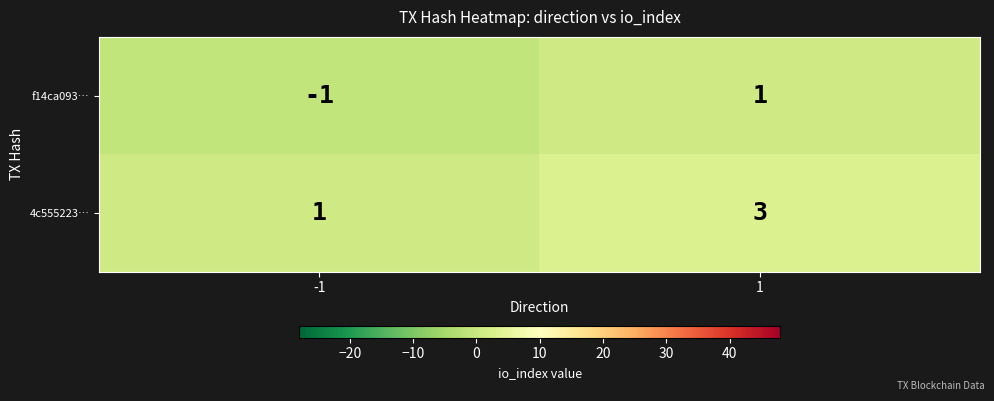

Reading left to right, what are all the values shown in this chart?

f14ca093…: -1=-1	1=1
4c555223…: -1=1	1=3